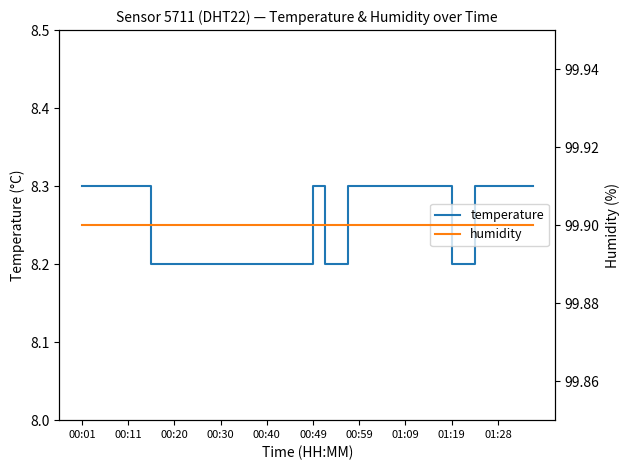

What is the difference between the maximum and minimum values in the temperature series?

0.1